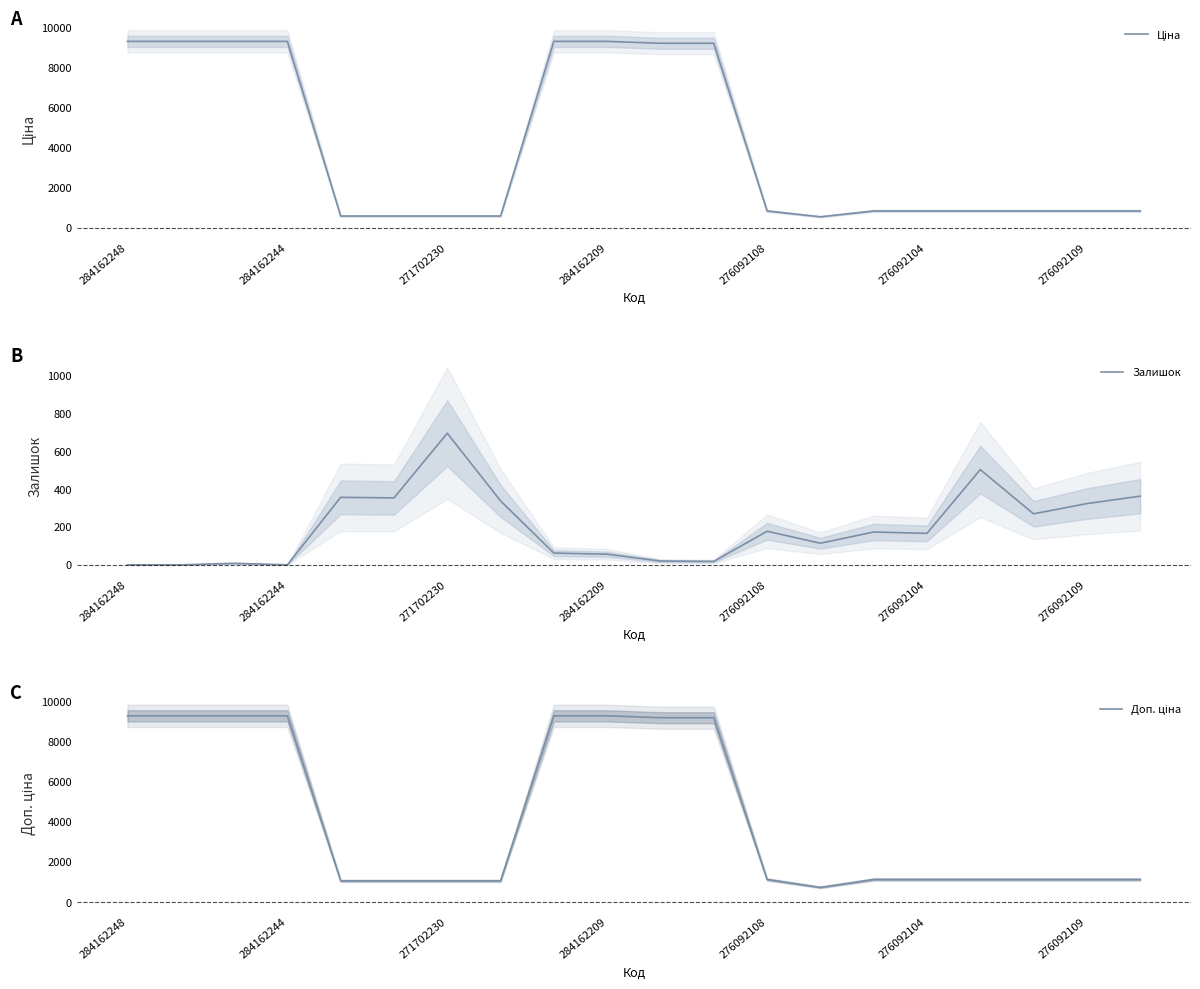

How many interior local peaks does the Залишок series have?

6